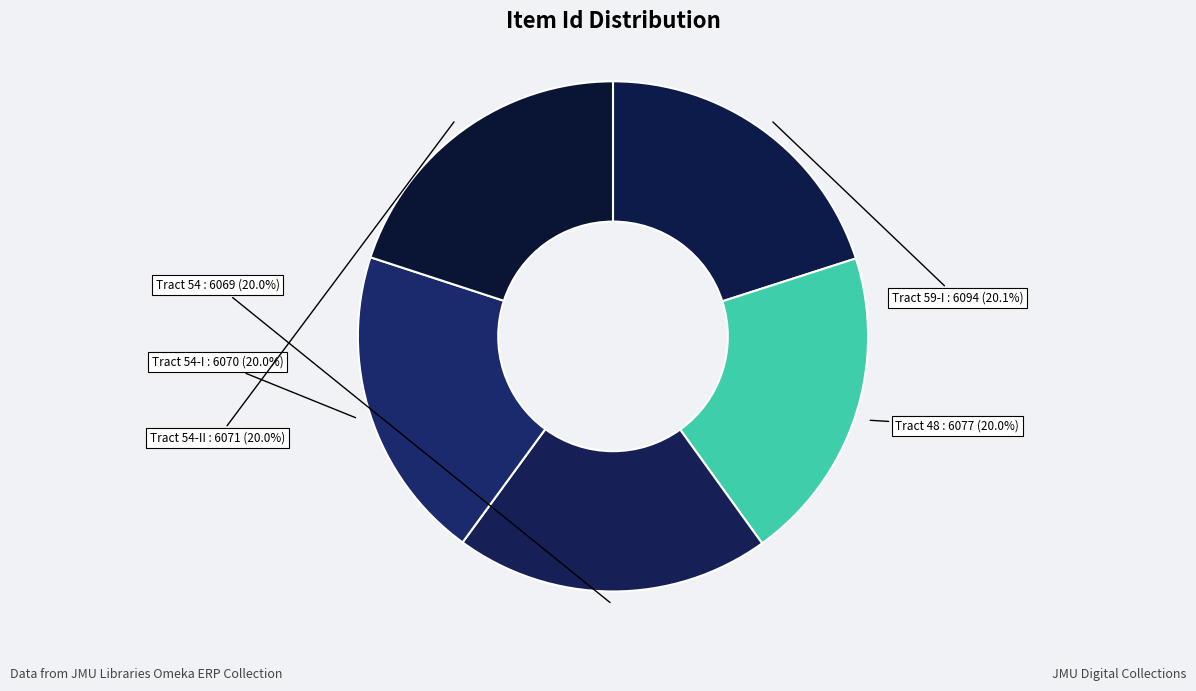

How many slices are in this pie chart?

5